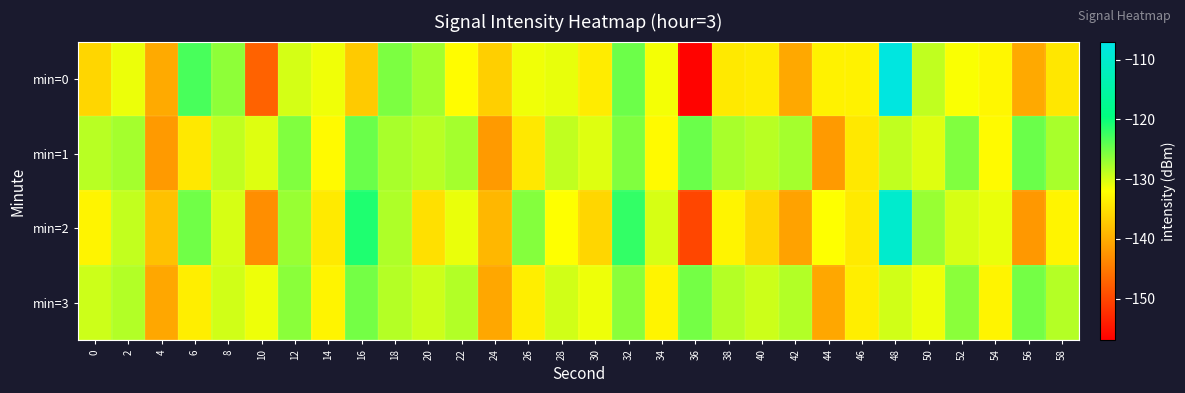

List the series in order of their peak value, lowest first.

min=3, min=1, min=2, min=0